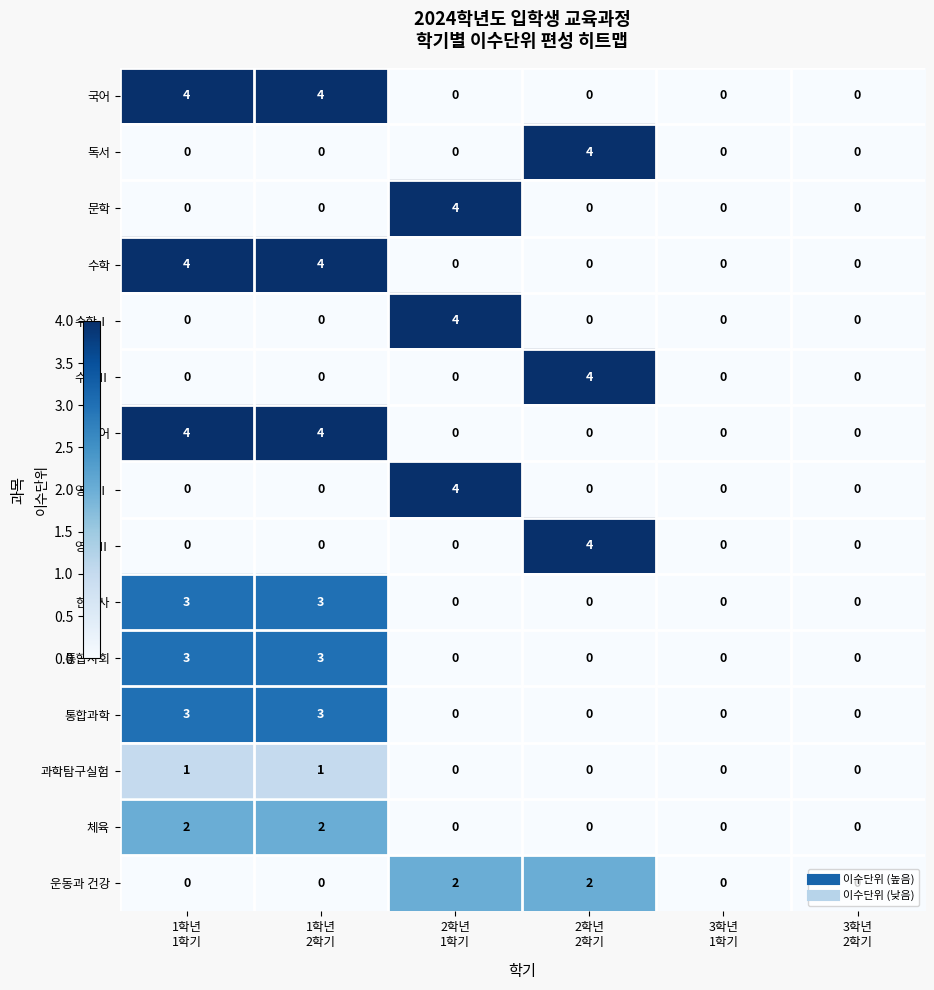

How many 수학Ⅱ values are between 0 and 1?

5